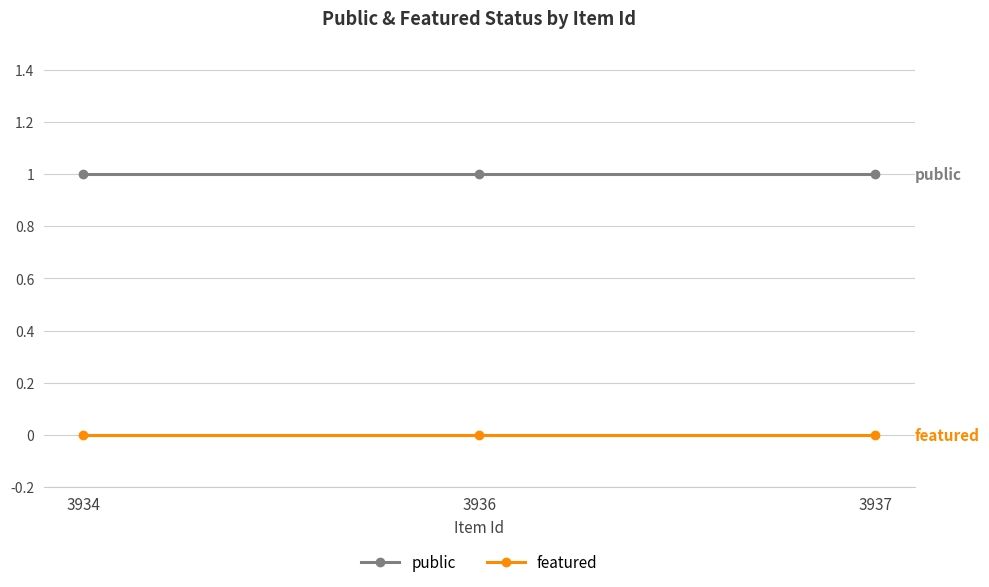

What is the value of the public point at the 3rd from the left?

1